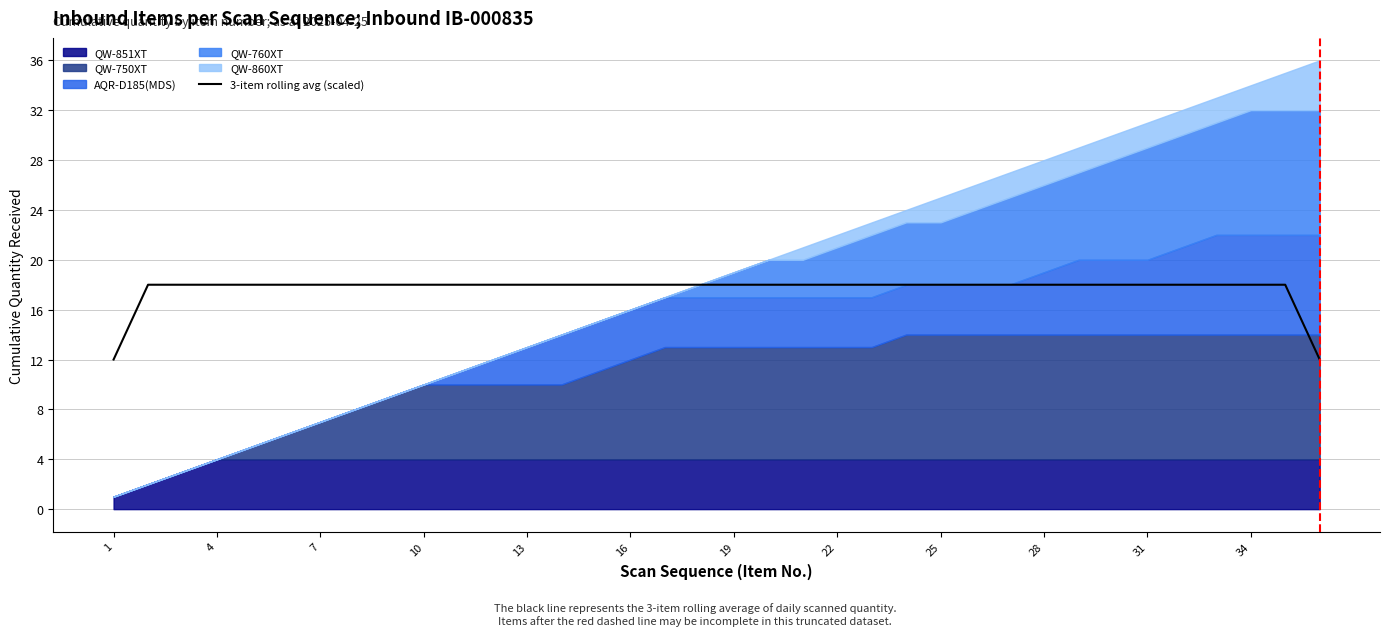

Is it true that 3-item rolling avg (scaled) equals 18 at 13?

True